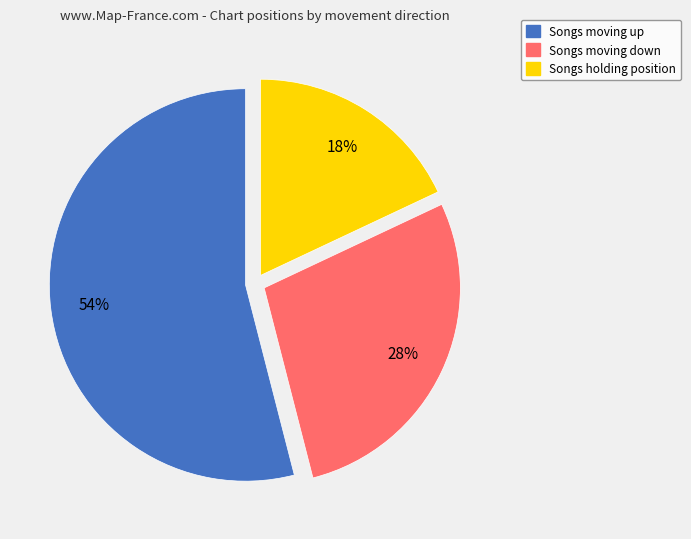

To the nearest percent, what is the difference between the largest and smallest slice percentages?

36%